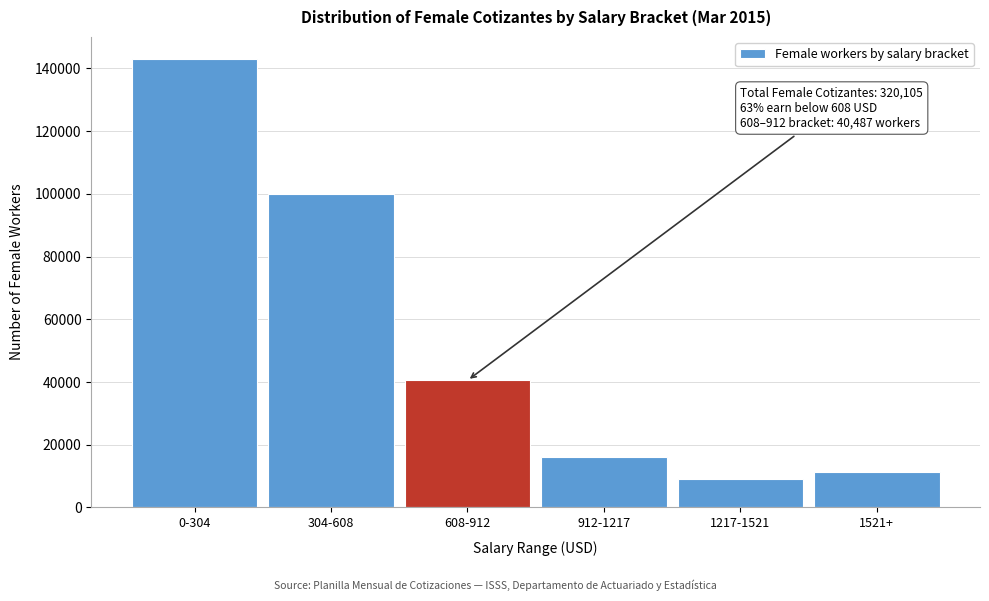

Reading left to right, what are all the values shown in this chart?

142916	100052	40487	16137	9160	11353